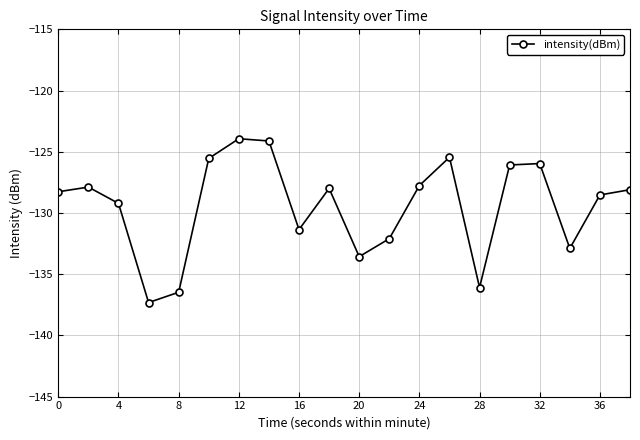

True or false: the data has more than 0 interior local peaks.

True